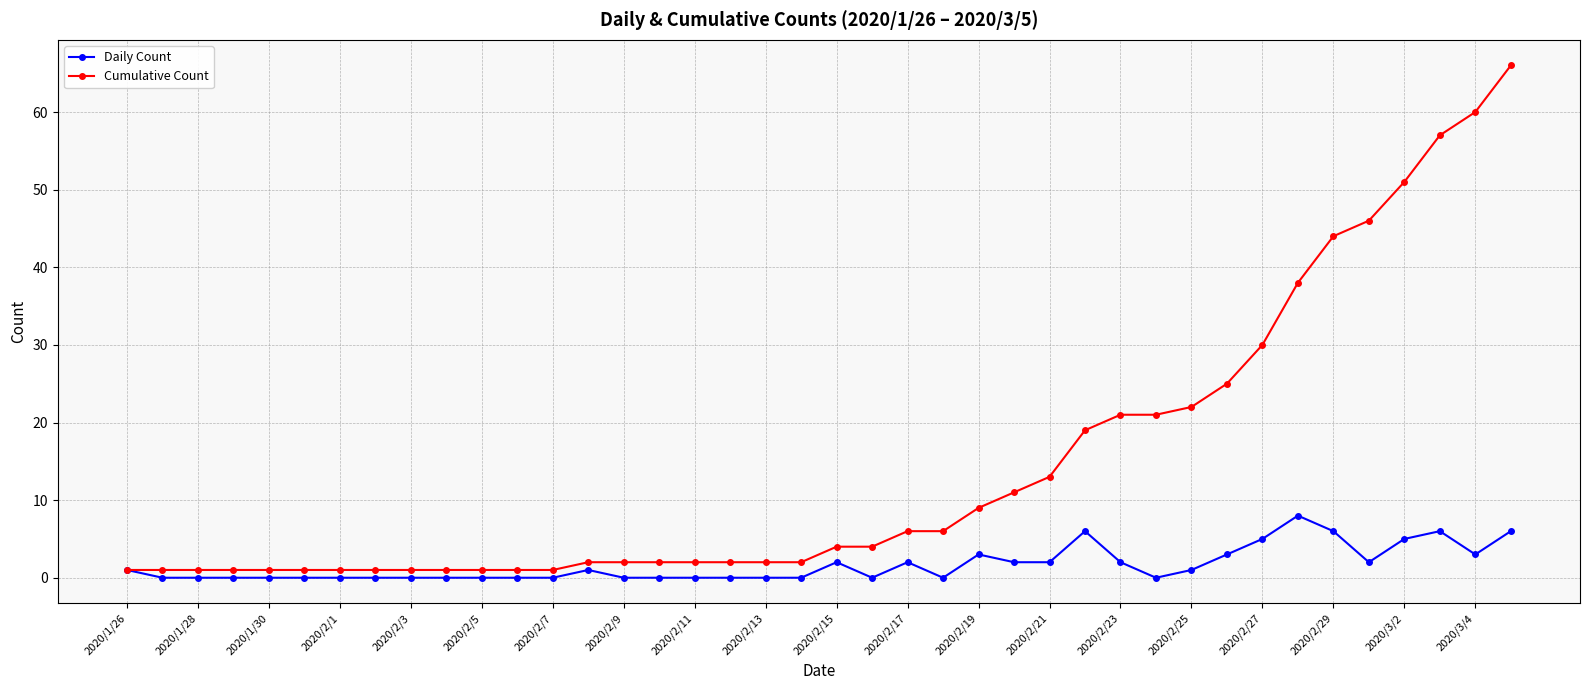

Reading right to left, list all the values displayed in this chart.

Daily Count: 6	3	6	5	2	6	8	5	3	1	0	2	6	2	2	3	0	2	0	2	0	0	0	0	0	0	1	0	0	0	0	0	0	0	0	0	0	0	0	1
Cumulative Count: 66	60	57	51	46	44	38	30	25	22	21	21	19	13	11	9	6	6	4	4	2	2	2	2	2	2	2	1	1	1	1	1	1	1	1	1	1	1	1	1